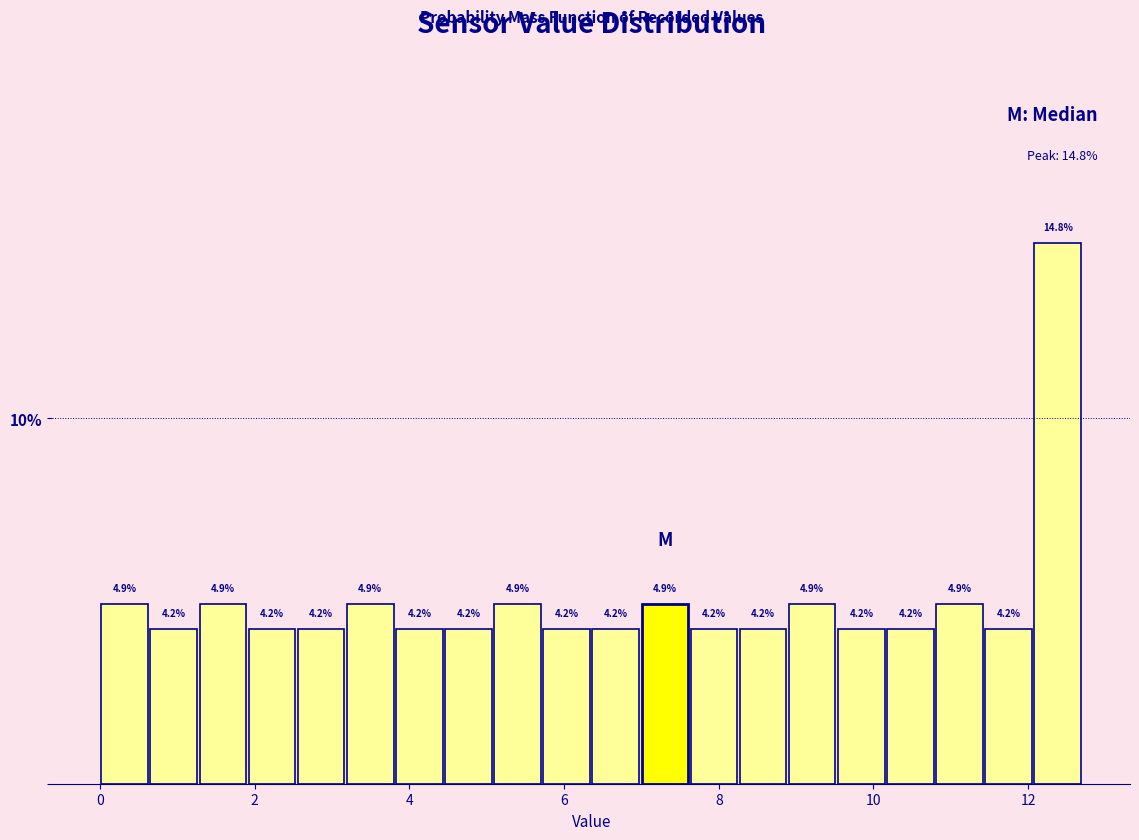

Read against the x-axis, roughly where is the centre of the tallest bar?

12.4